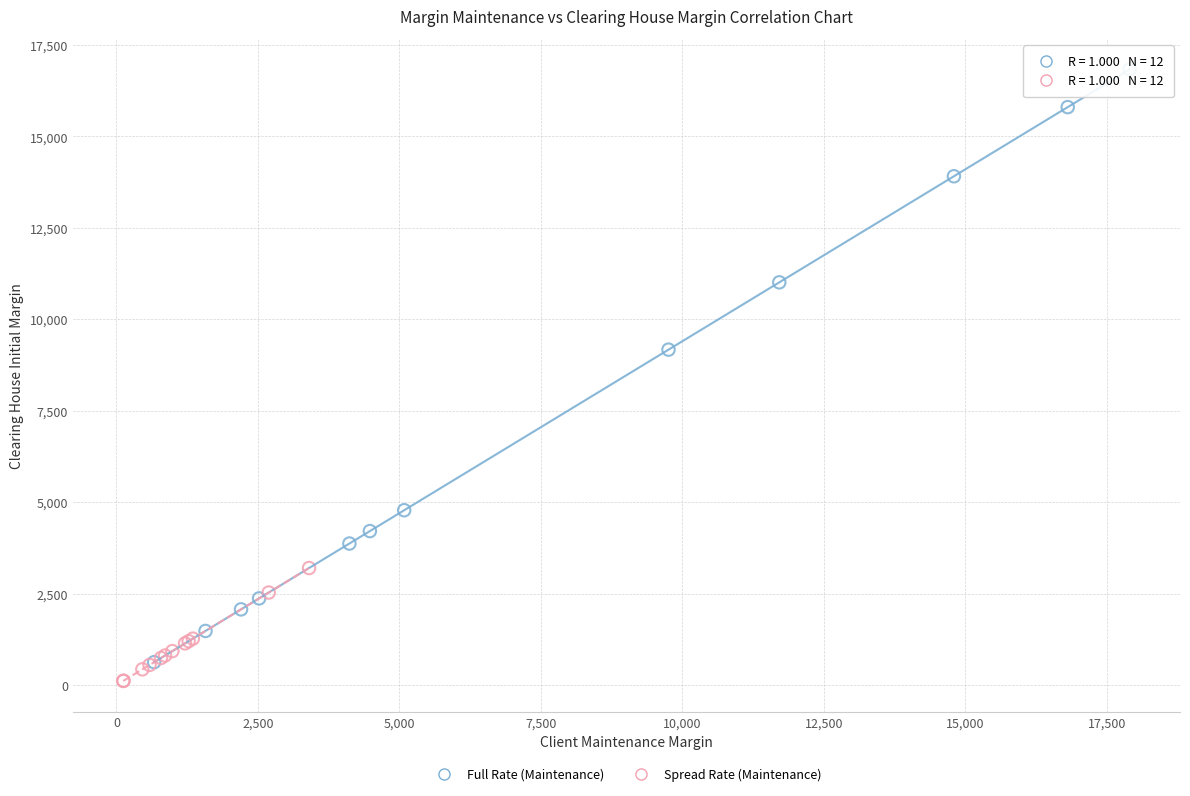

Which series contains the highest Y value?

Full Rate (Maintenance)